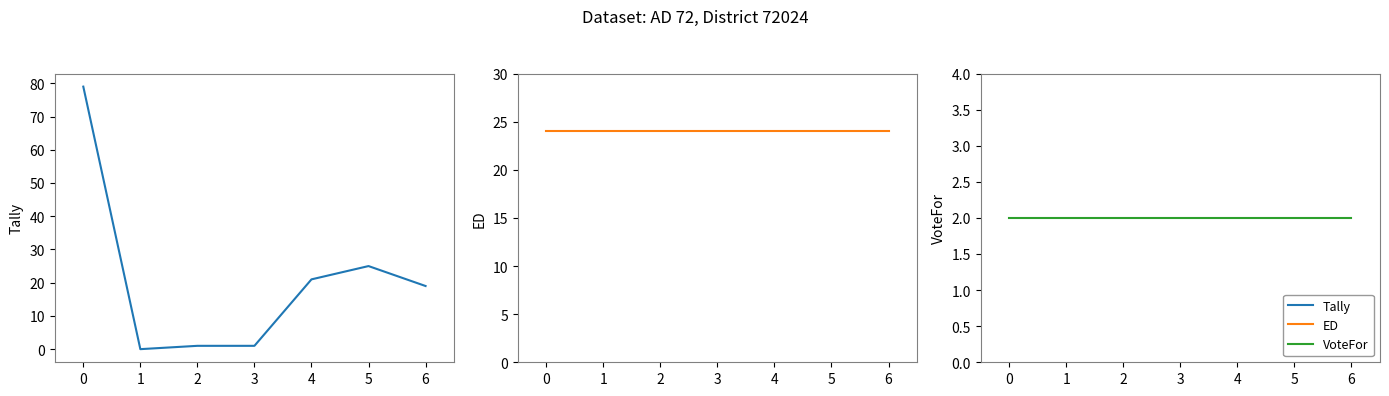

What is the spread (max minus min) of values at 2?

23